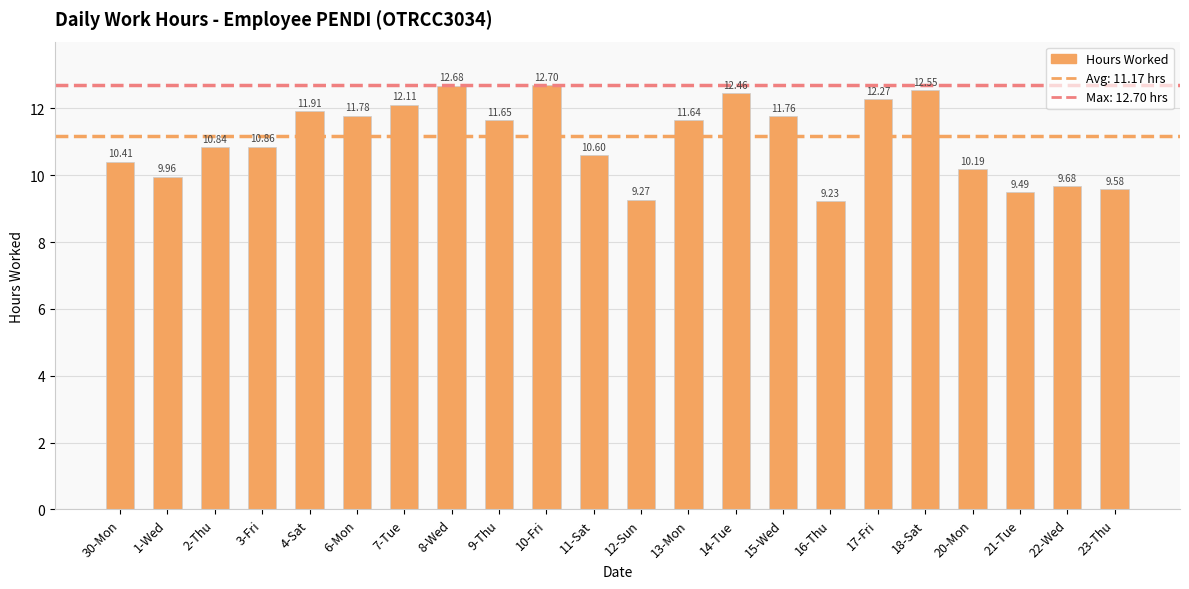

At which category does the chart reach its peak across all series?

10-Fri